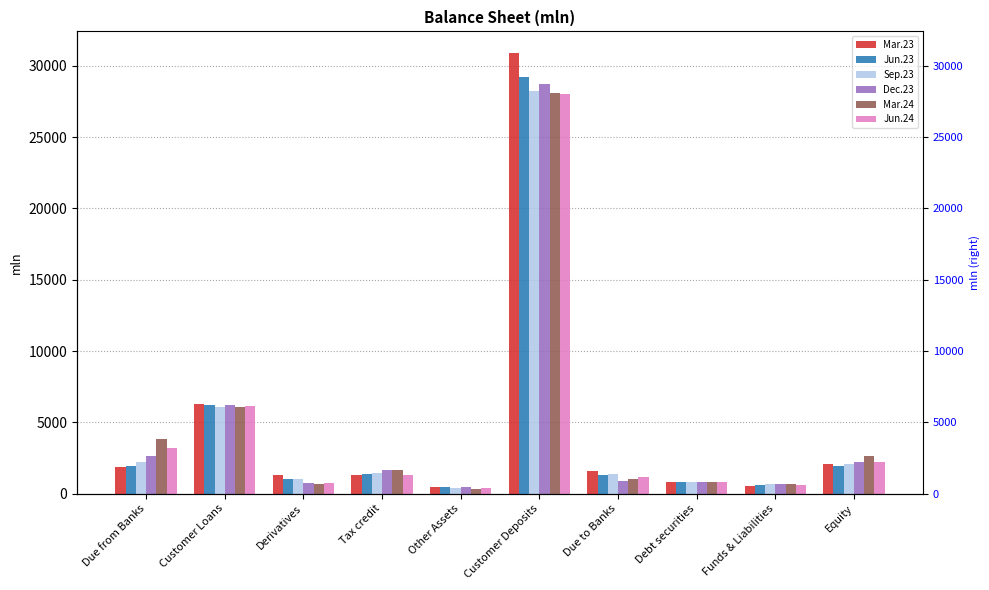

How many categories are shown in the chart?

10